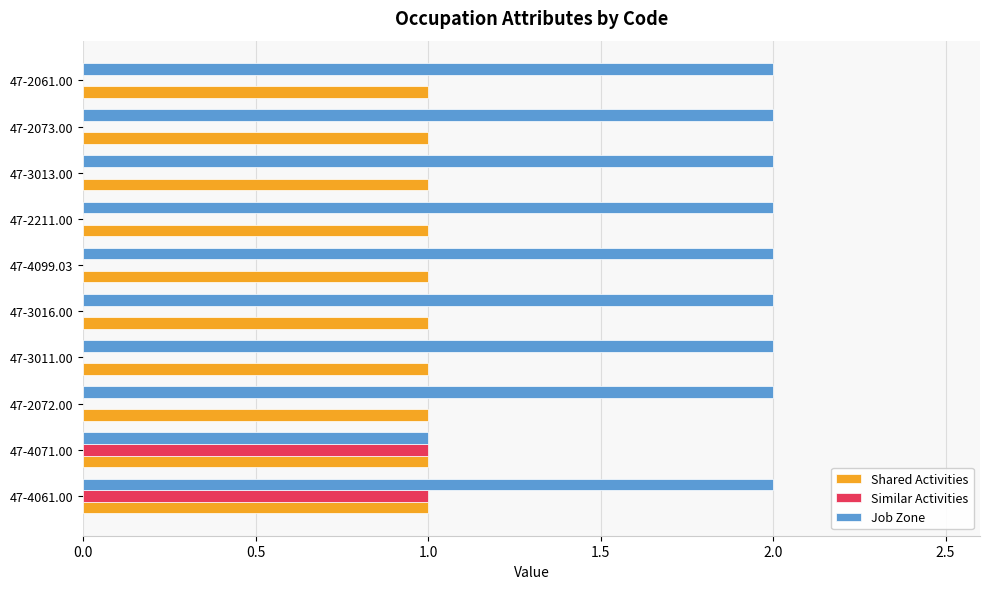

At which category is the sum across all series the highest?

47-4061.00